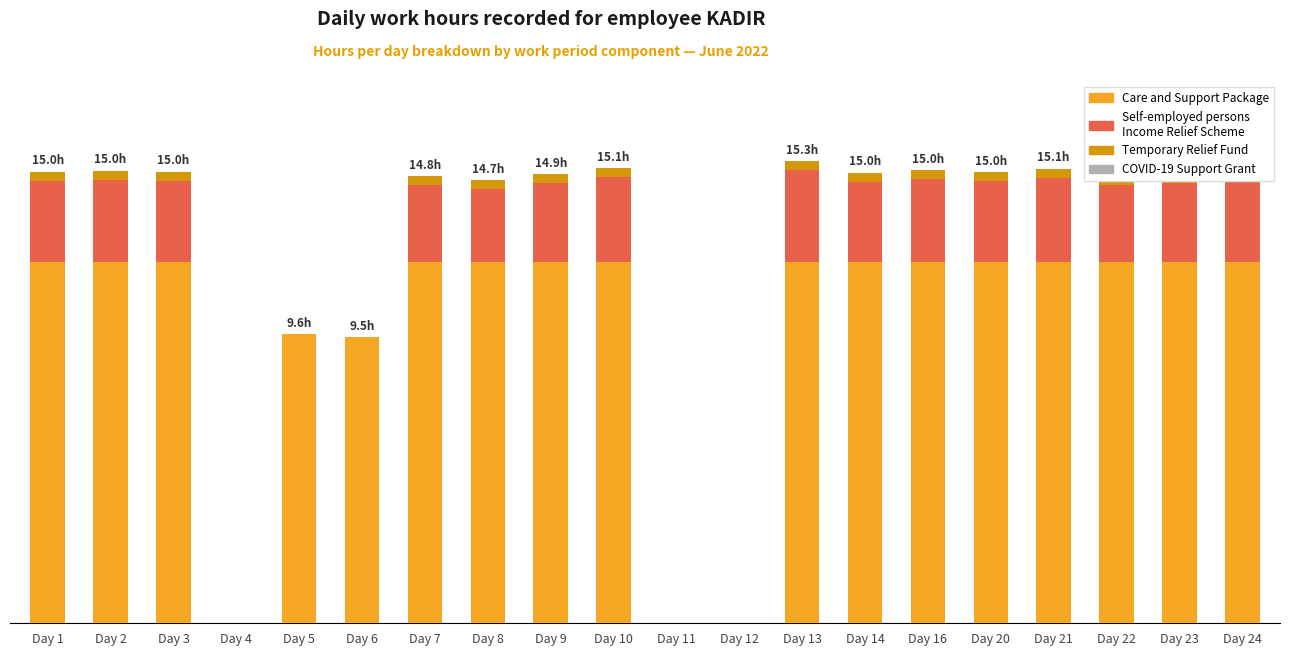

What is the total value across all series at Day 22?

14.9